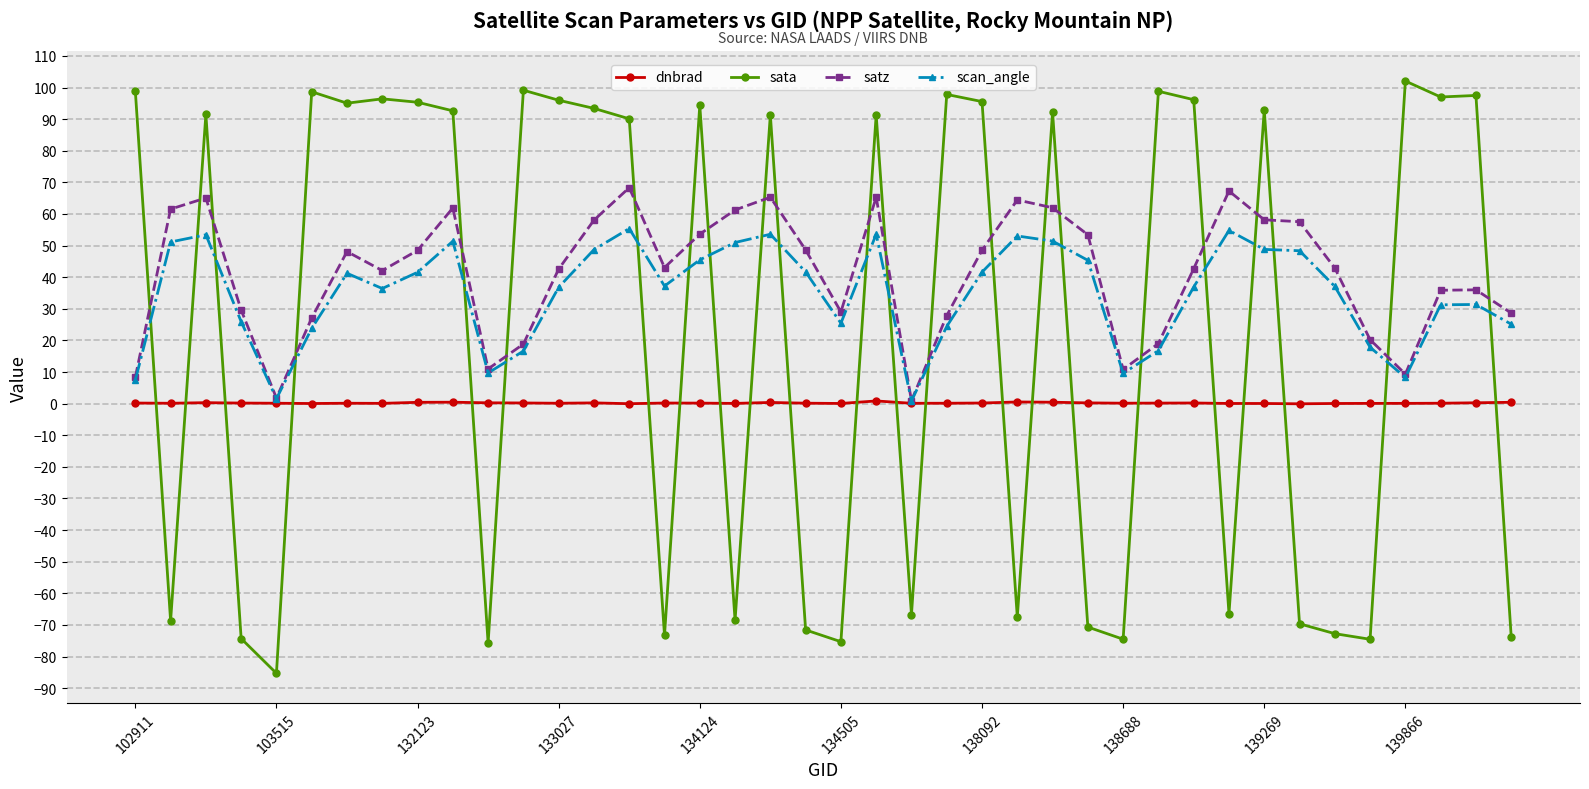

Rank the series by their average value, from highest to lowest.

satz, scan_angle, sata, dnbrad